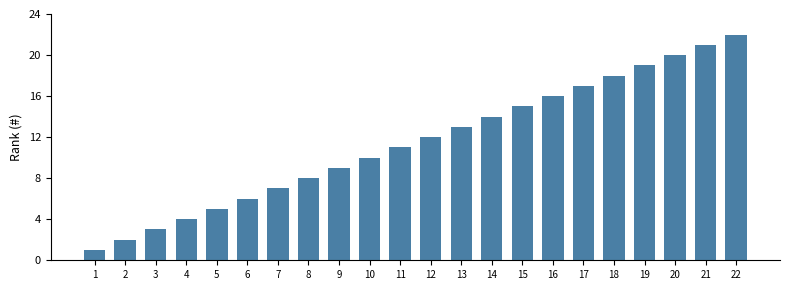

Reading left to right, transcribe all the data shown in this chart.

1	2	3	4	5	6	7	8	9	10	11	12	13	14	15	16	17	18	19	20	21	22